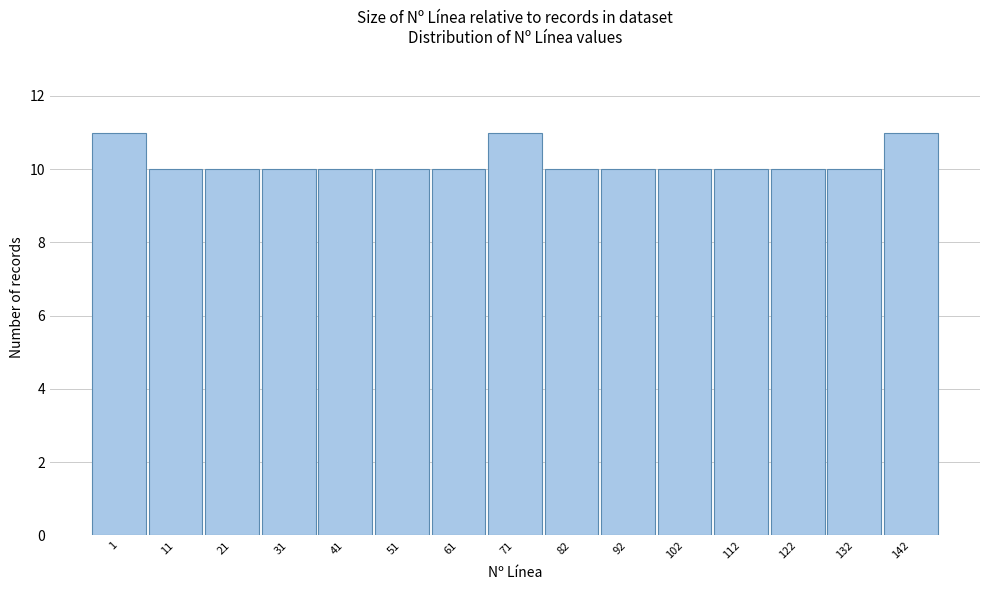

Reading left to right, transcribe all the data shown in this chart.

11	10	10	10	10	10	10	11	10	10	10	10	10	10	11